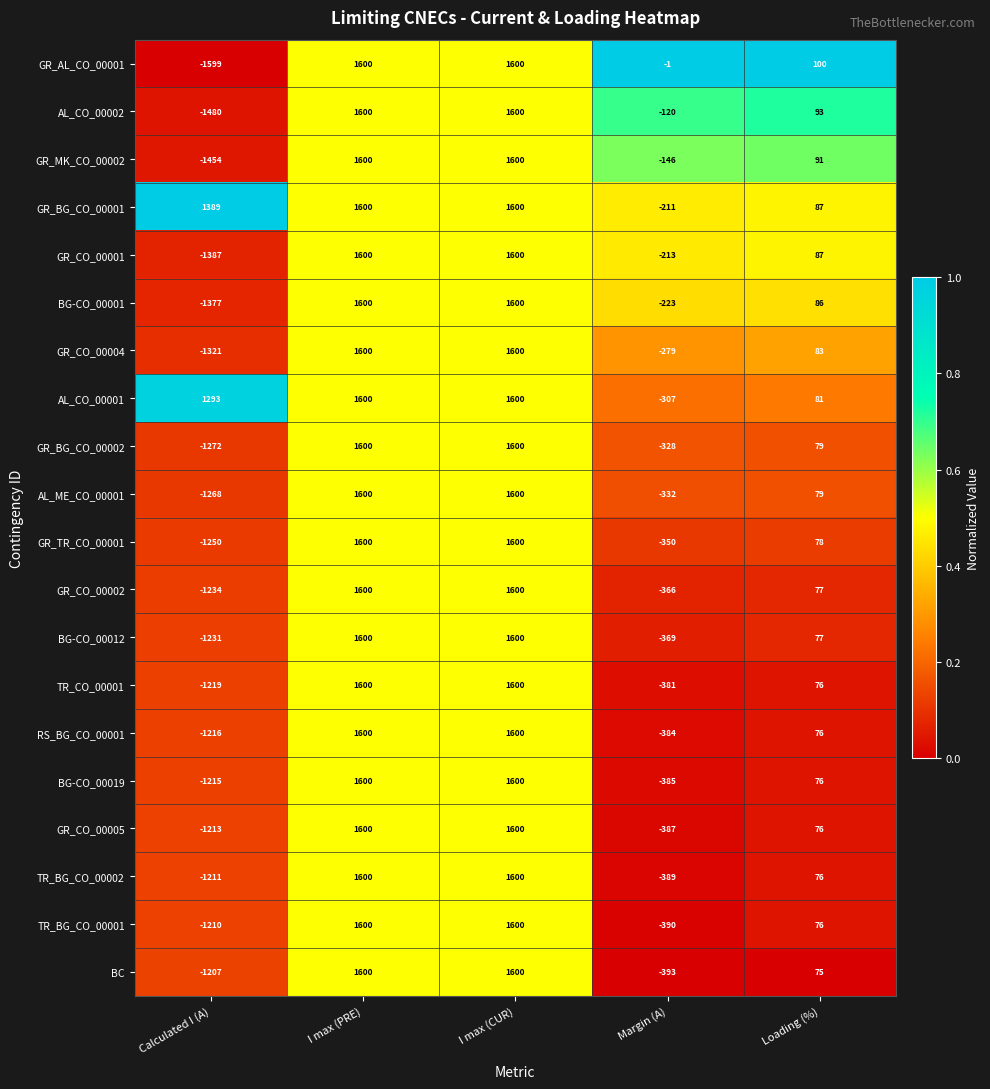

Which category has the lowest value across all series?

Calculated I (A)